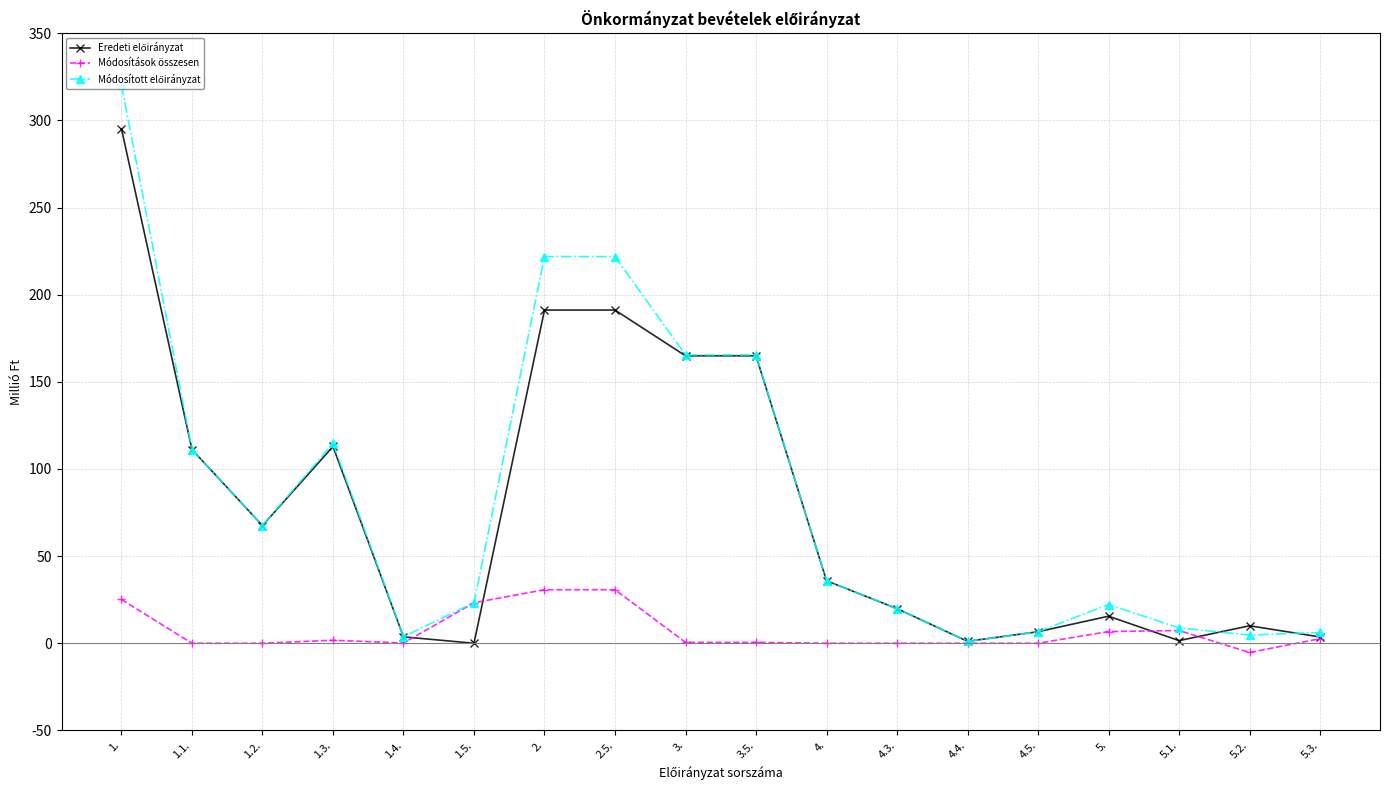

Is this an area chart (filled region under the line)?

No